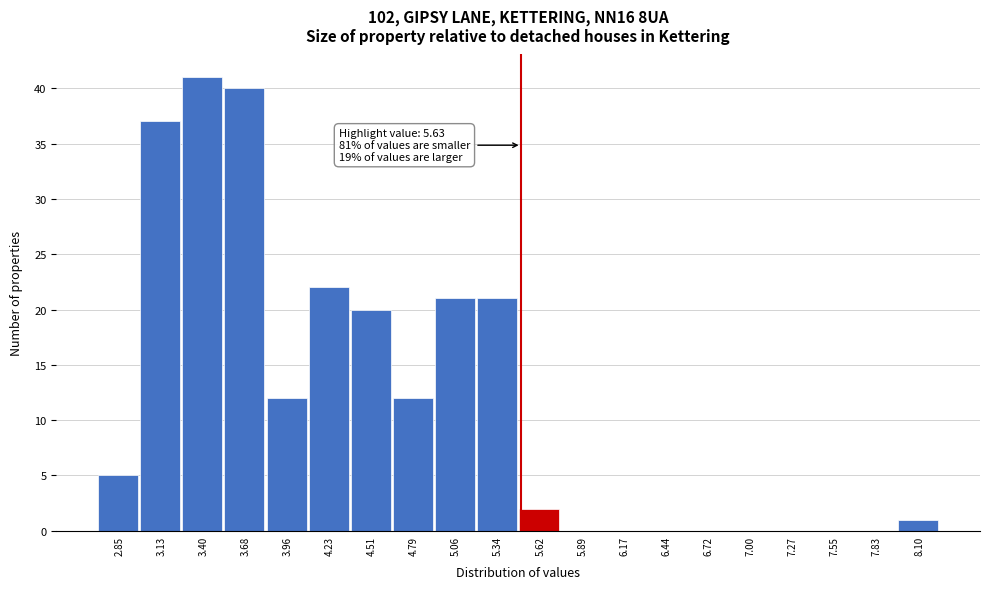

Reading left to right, transcribe all the data shown in this chart.

2.85=5	3.13=37	3.40=41	3.68=40	3.96=12	4.23=22	4.51=20	4.79=12	5.06=21	5.34=21	5.62=2	5.89=0	6.17=0	6.44=0	6.72=0	7.00=0	7.27=0	7.55=0	7.83=0	8.10=1